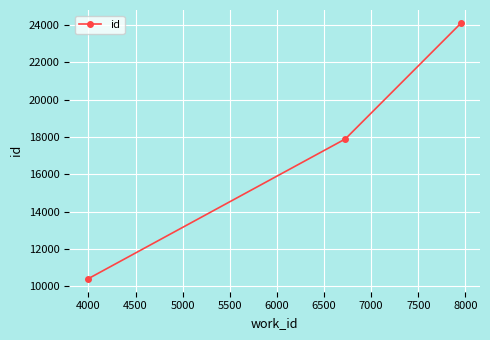

What is the difference between the maximum and minimum values?

13745